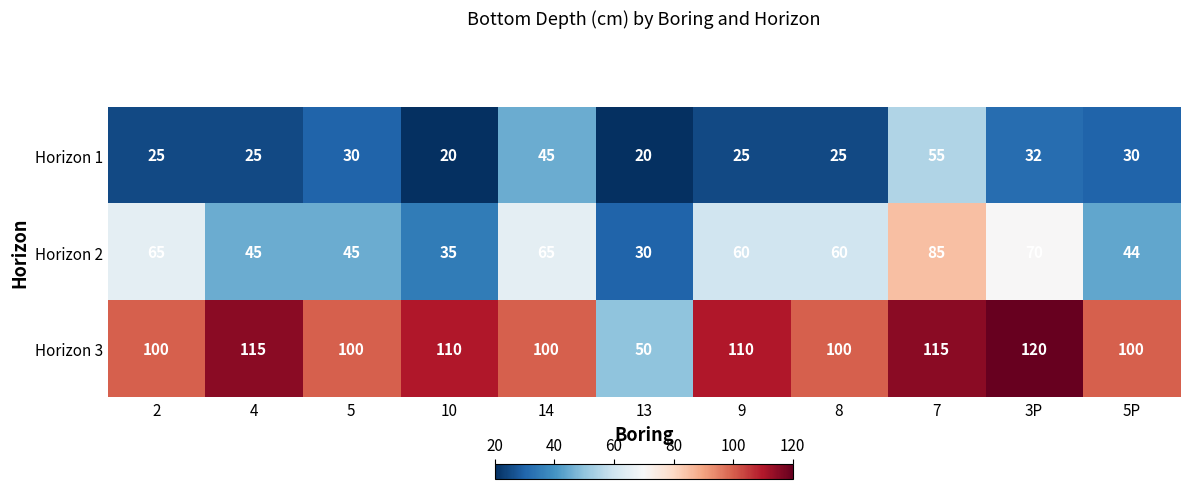

What is the total value across all series at 5P?

174